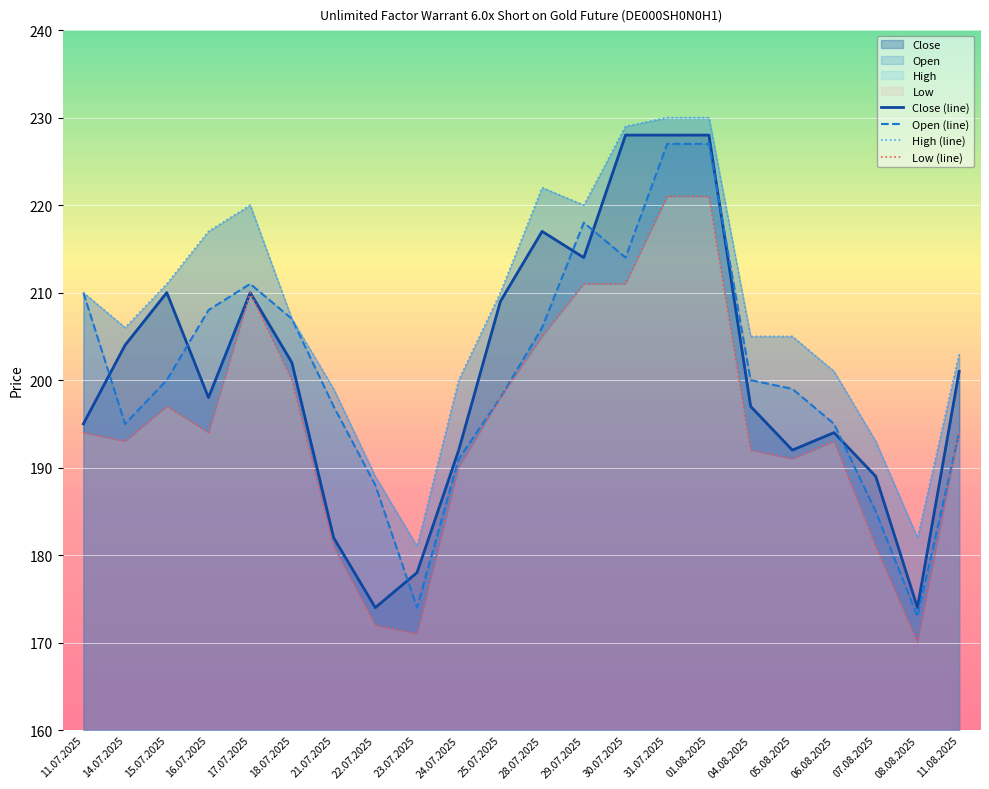

Is it true that Open (line) equals 315 at 11.08.2025?

False